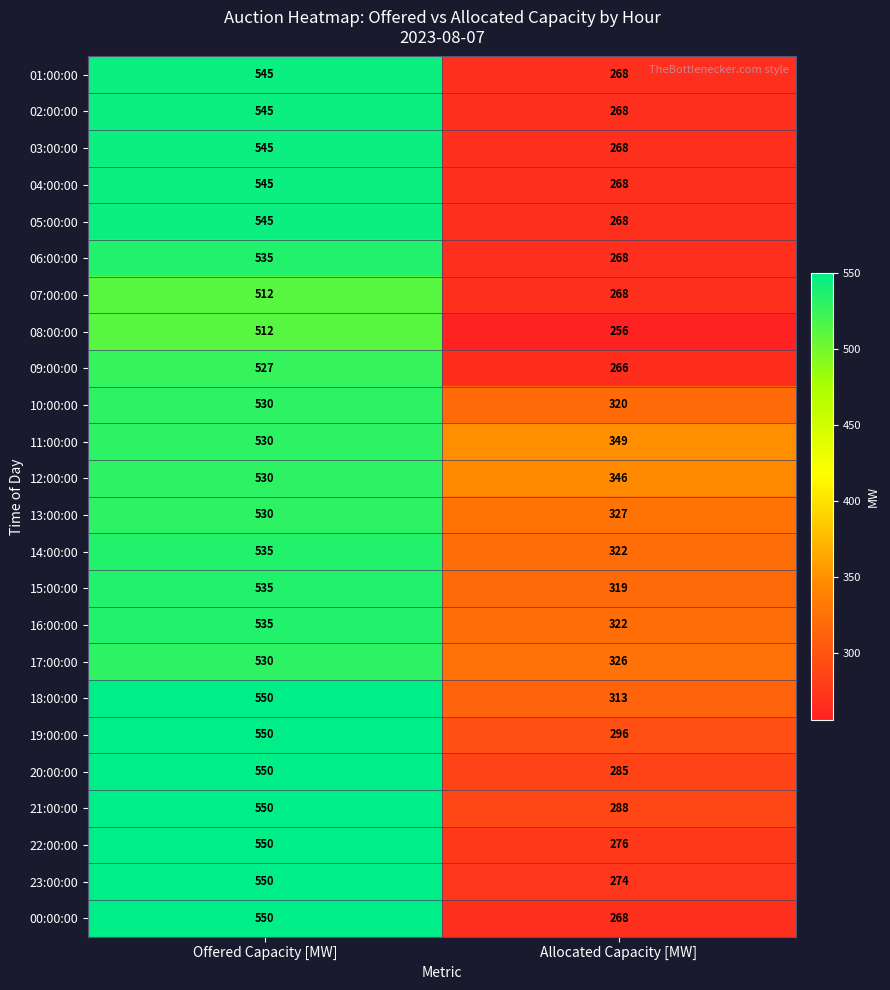

Which category has the lowest value across all series?

Allocated Capacity [MW]